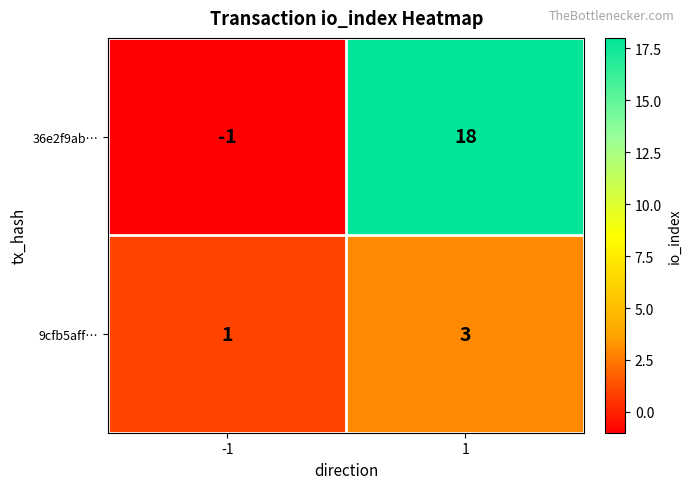

Between -1 and 1, which series saw the biggest shift?

36e2f9ab…